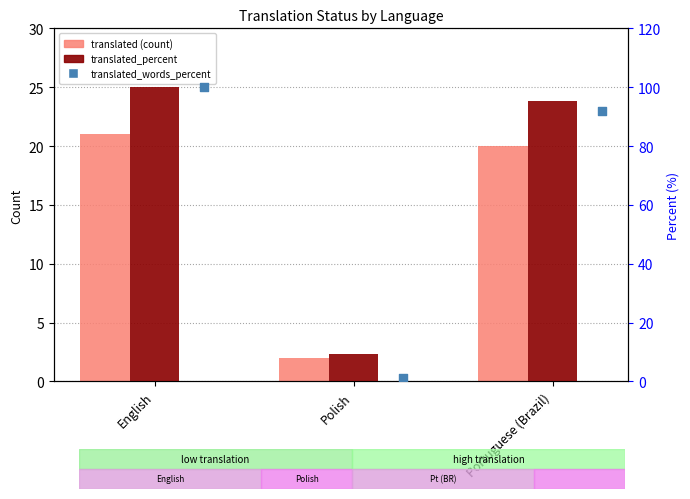

At which category is the sum across all series the highest?

English